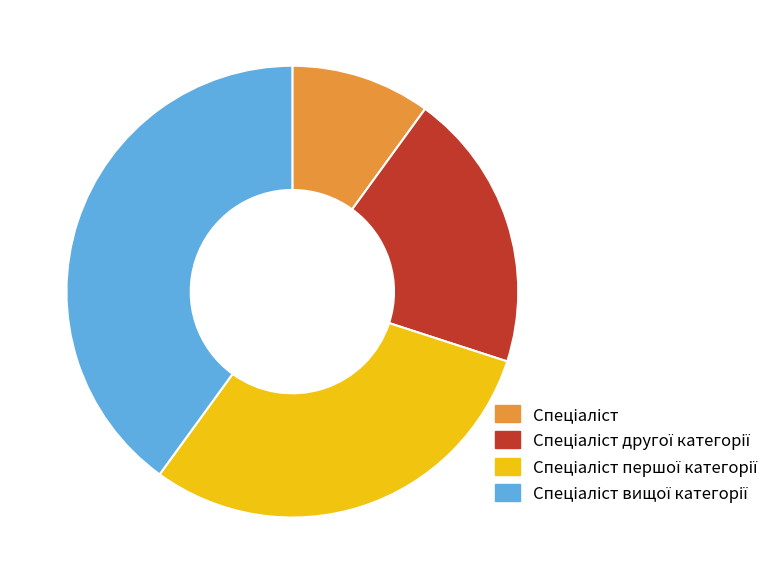

How many slices are in this pie chart?

4